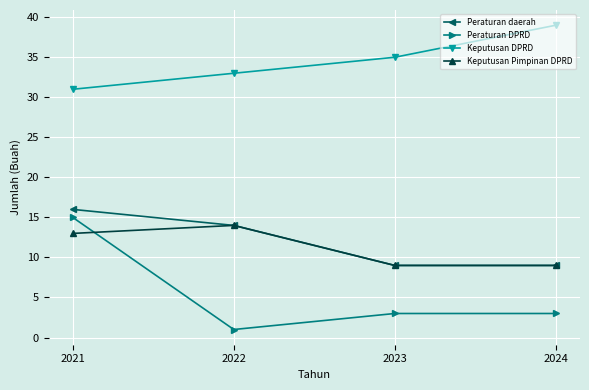

Count the number of data series in this chart.

4